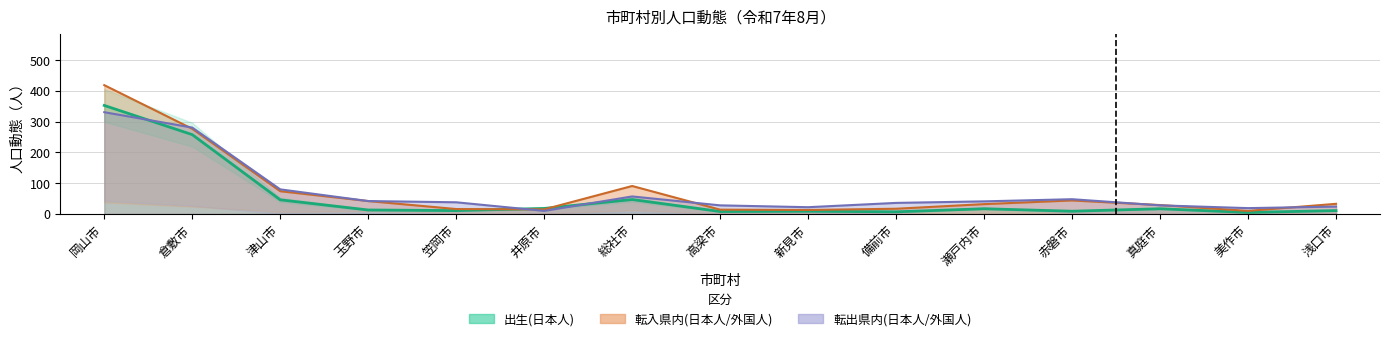

What is the value of the 転入県内(日本人) point at the 15th from the left?

33